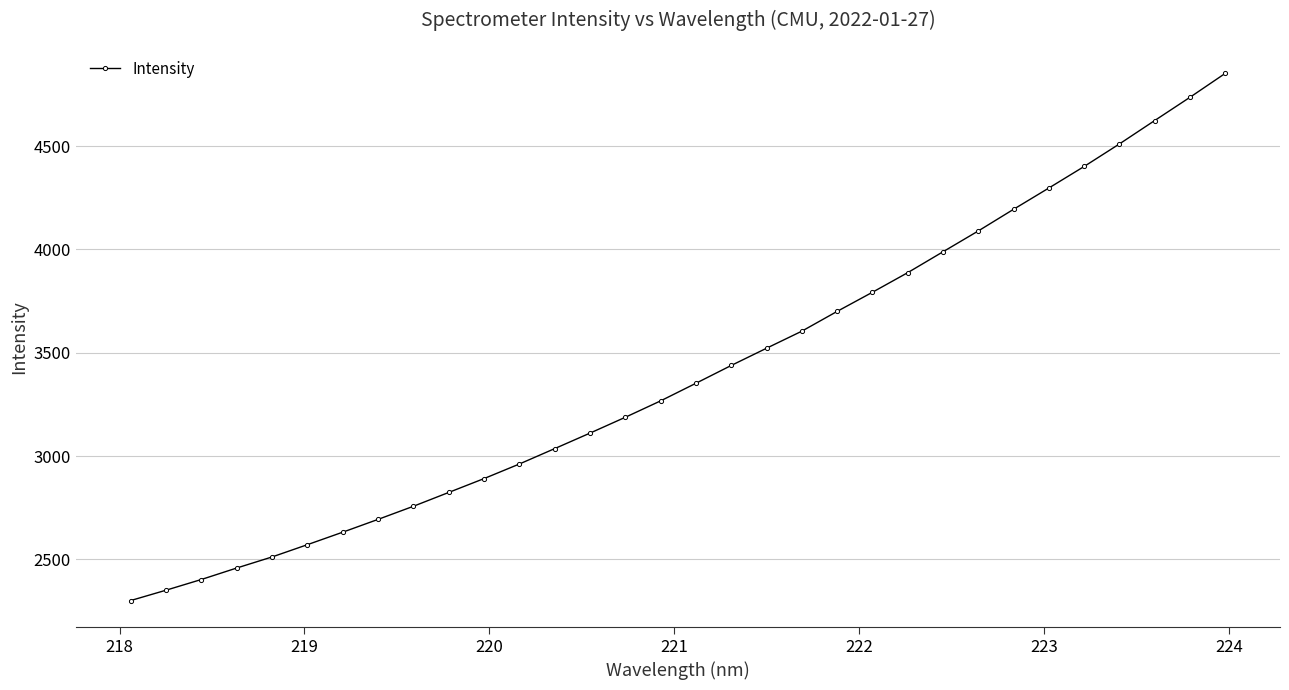

How many lines are shown in the chart?

1